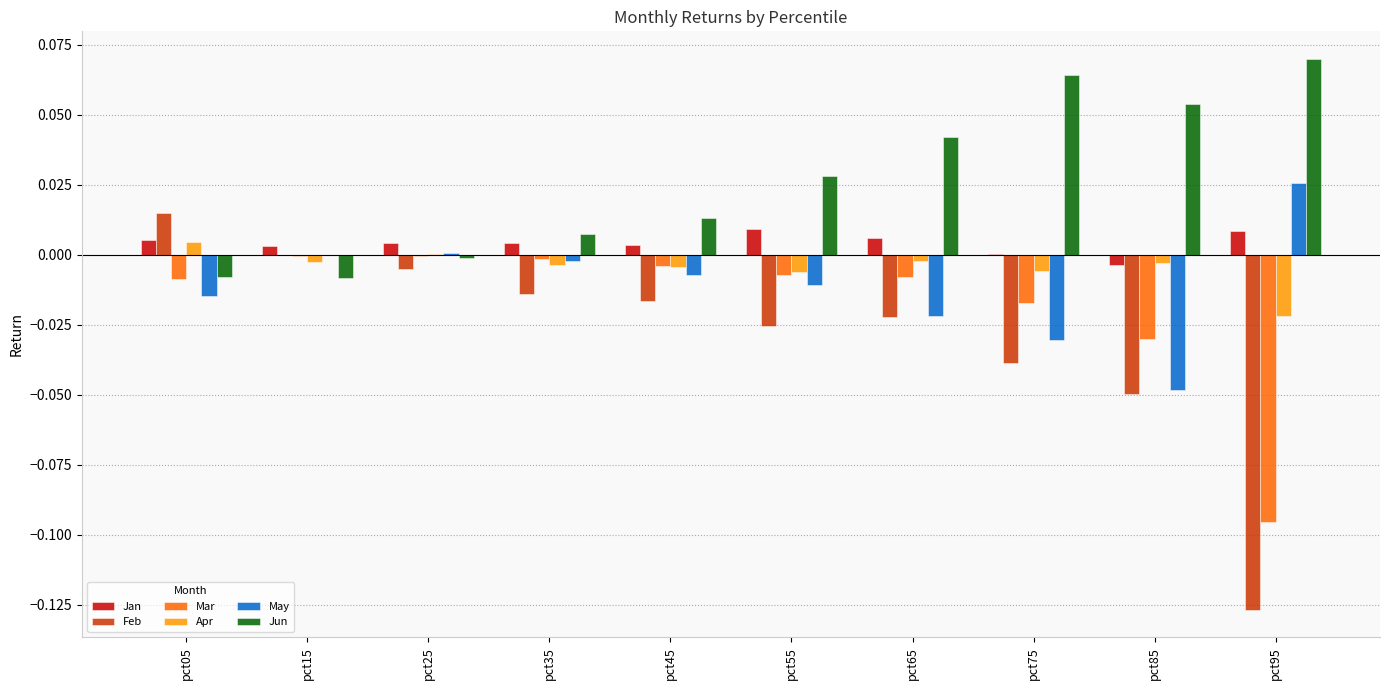

Are the bars grouped side by side (vs. stacked)?

Yes